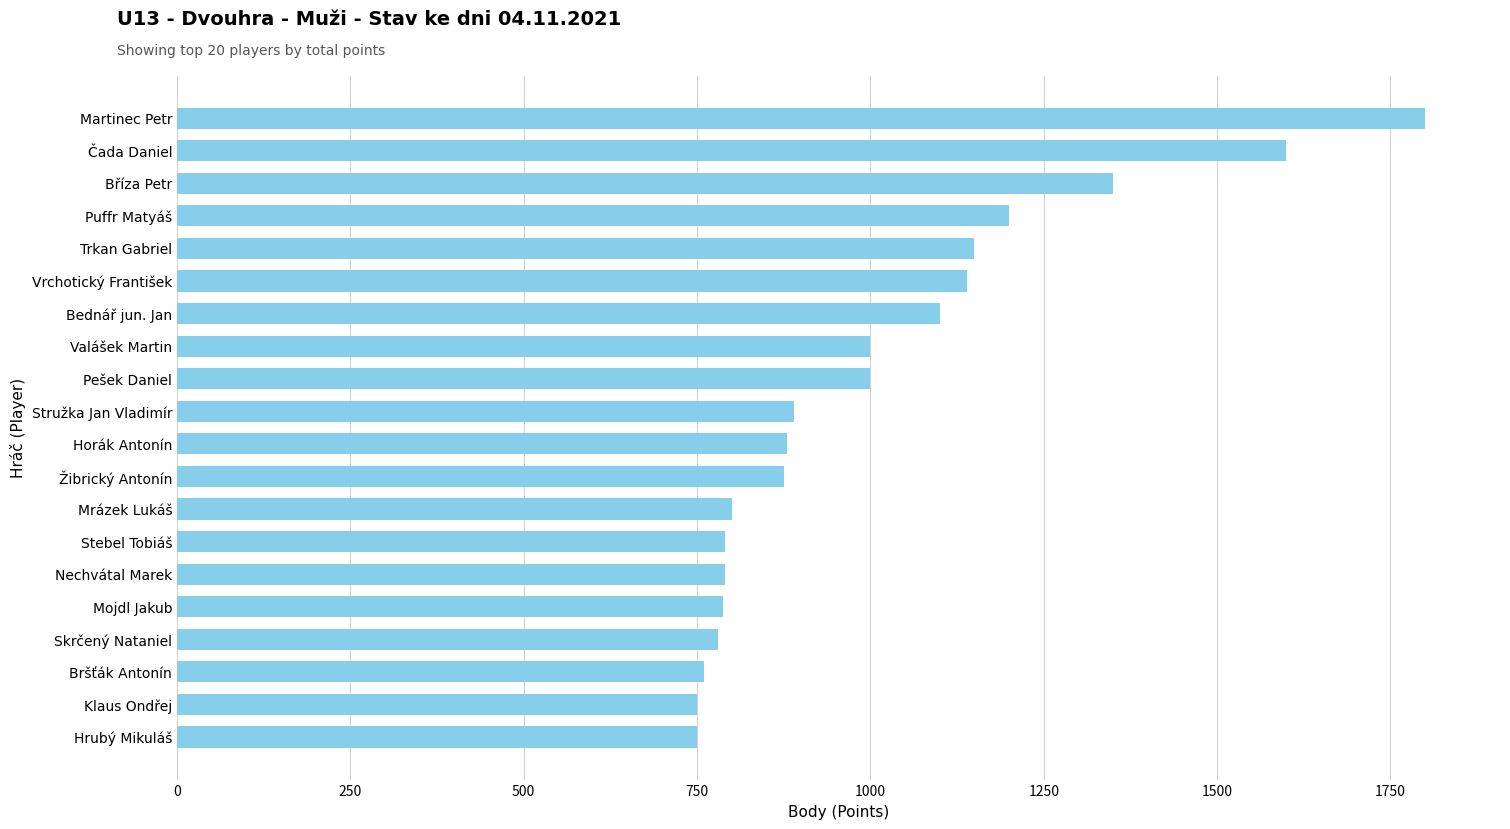

Which has a higher value, Hrubý Mikuláš or Martinec Petr?

Martinec Petr